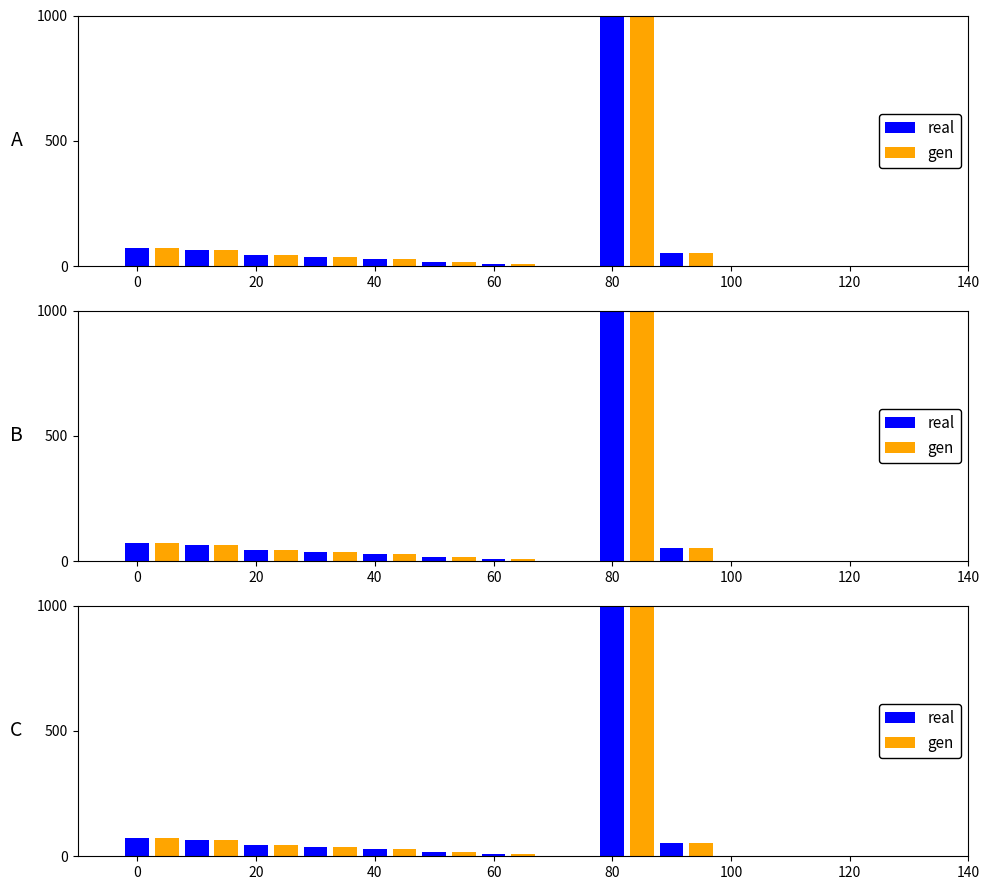

What is the average value of the gen series?

132.7